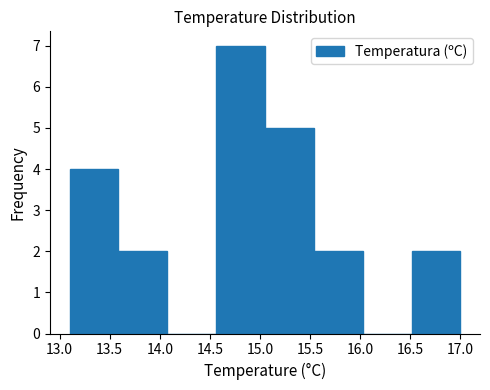

What is the height of the bar covering 13.60 to 14.10 on the x-axis? Neither the bar edges nor the heights are printed on the chart, so give them approximately, as read against the axes.

2